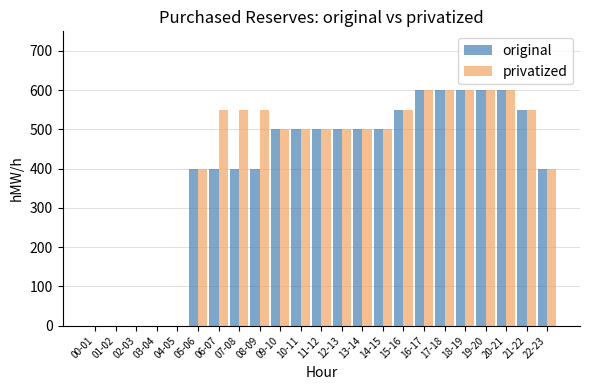

Which series changed the most between 08-09 and 18-19?

original